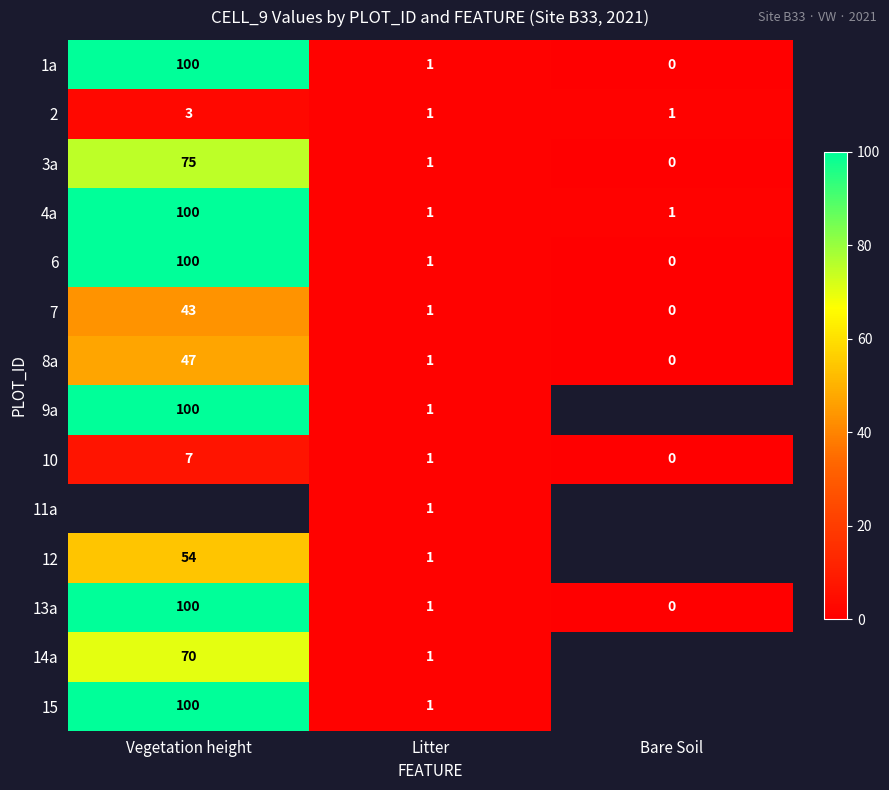

Rank the categories by 10 value from highest to lowest.

Vegetation height, Litter, Bare Soil